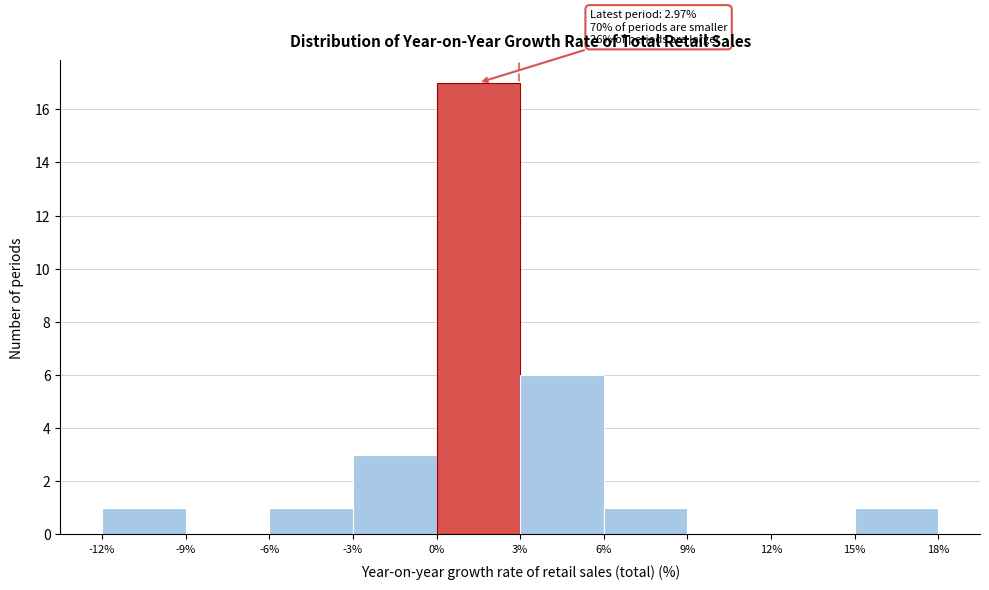

Which range on the x-axis has the tallest bar?

0% to 3%